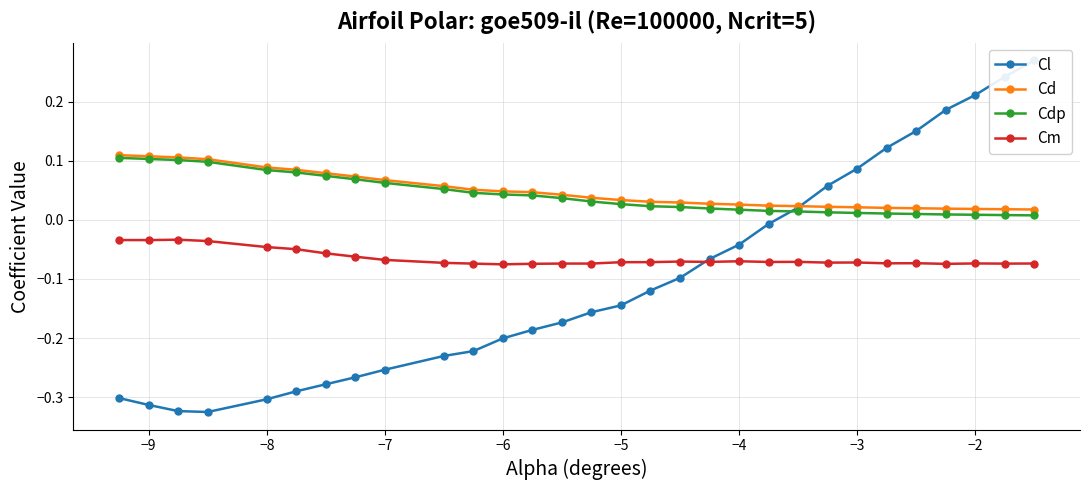

True or false: Cm has more than 2 points higher than both neighbors.

True